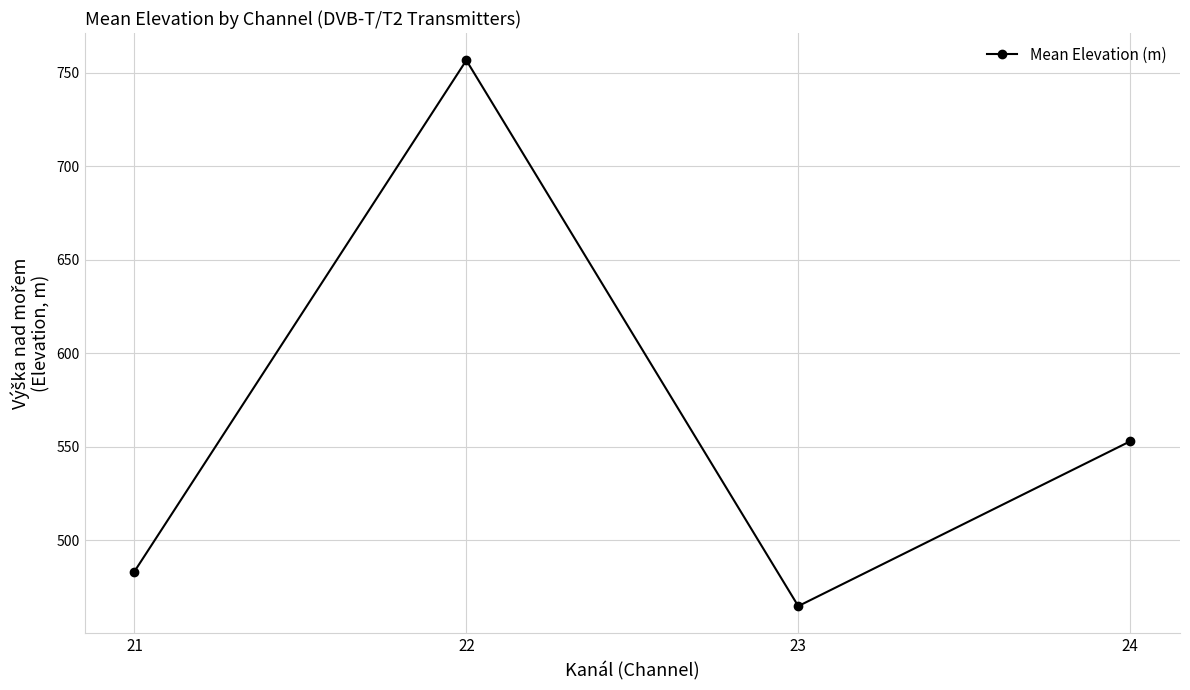

What is the change in value from 21 to 24?

+69.6